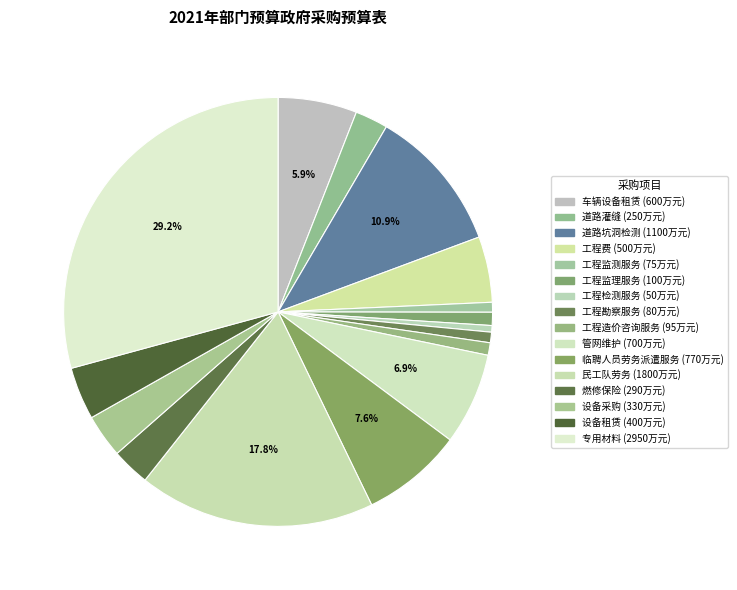

How many slices are in this pie chart?

16